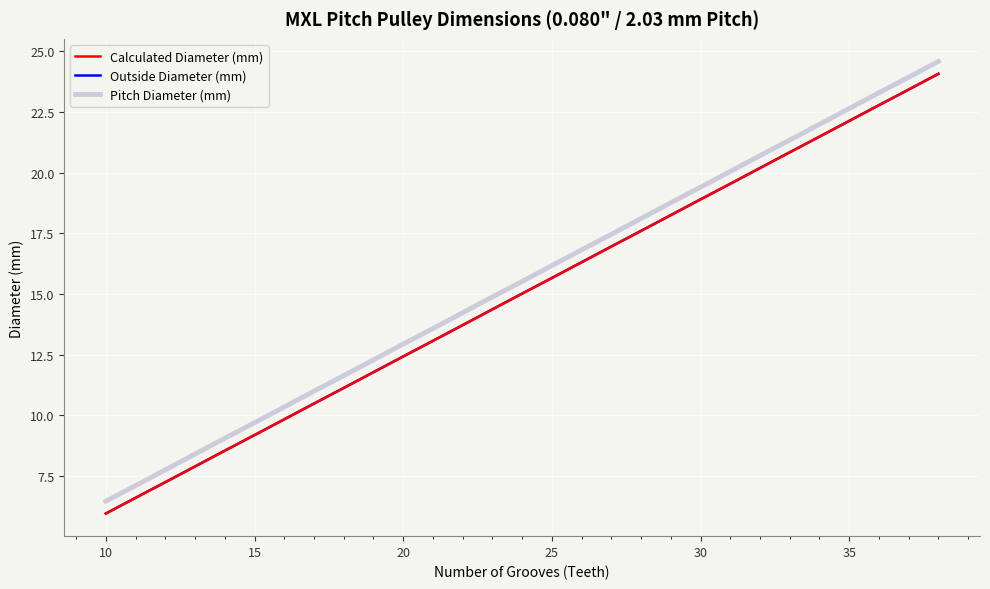

True or false: Outside Diameter (mm) has more than 0 points higher than both neighbors.

False